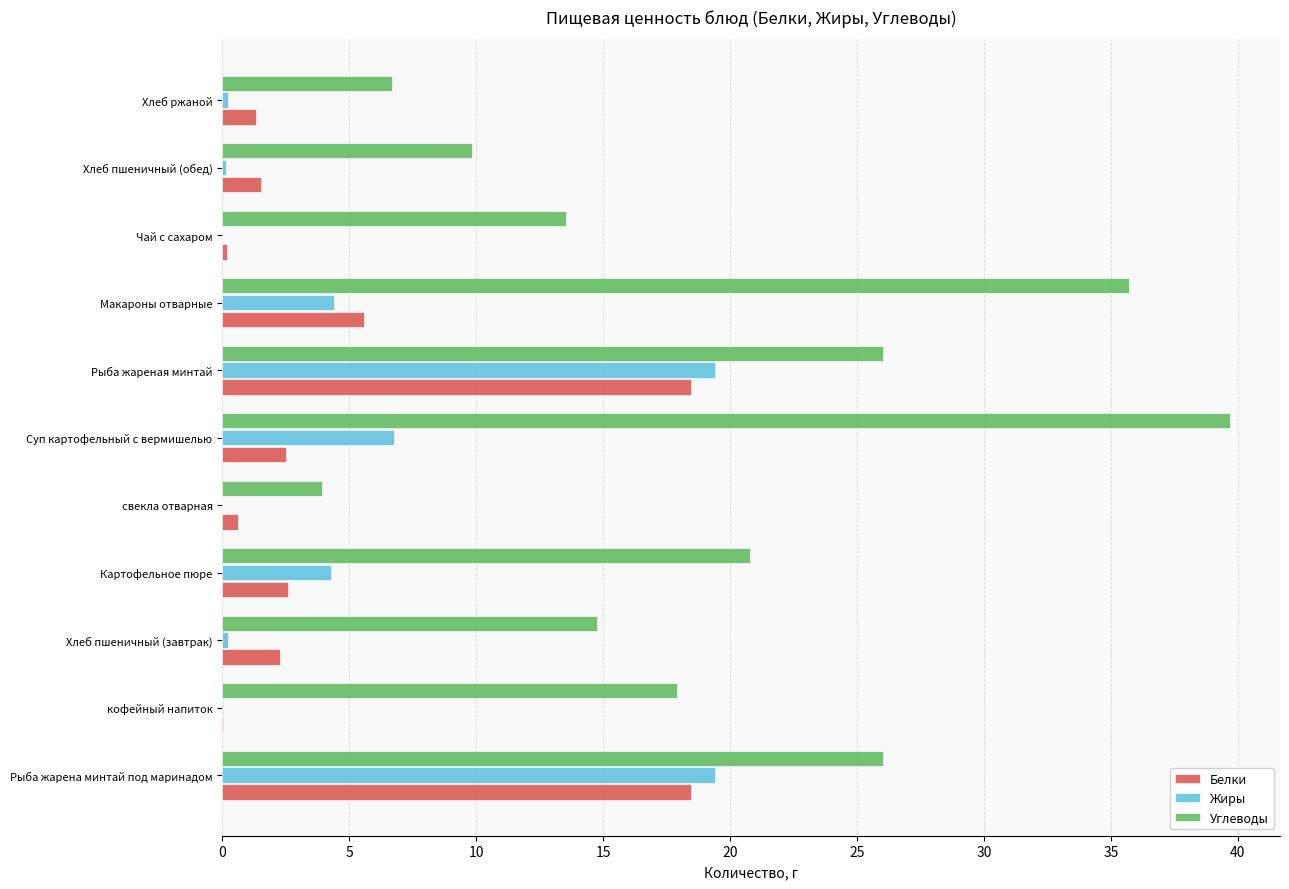

Which series has the largest total across all categories?

Углеводы